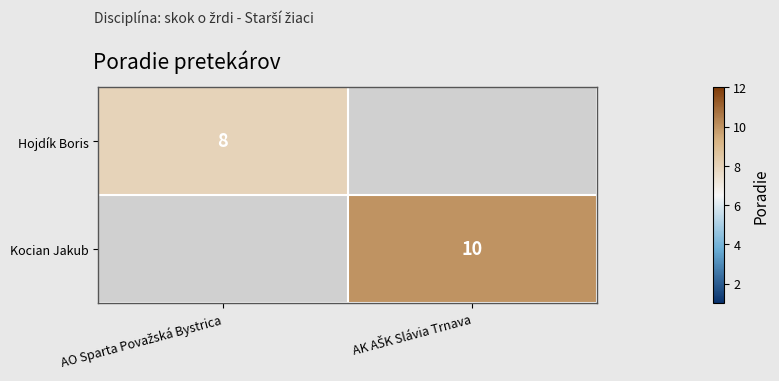

At how many categories does at least one series exceed 8?

1